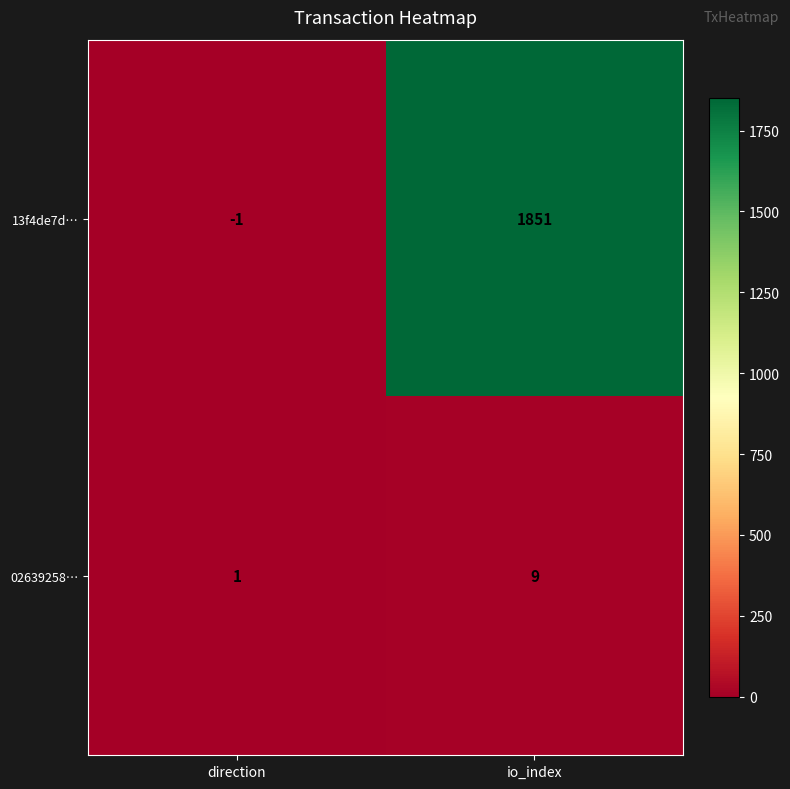

What is the difference between the 02639258… values at direction and io_index?

8